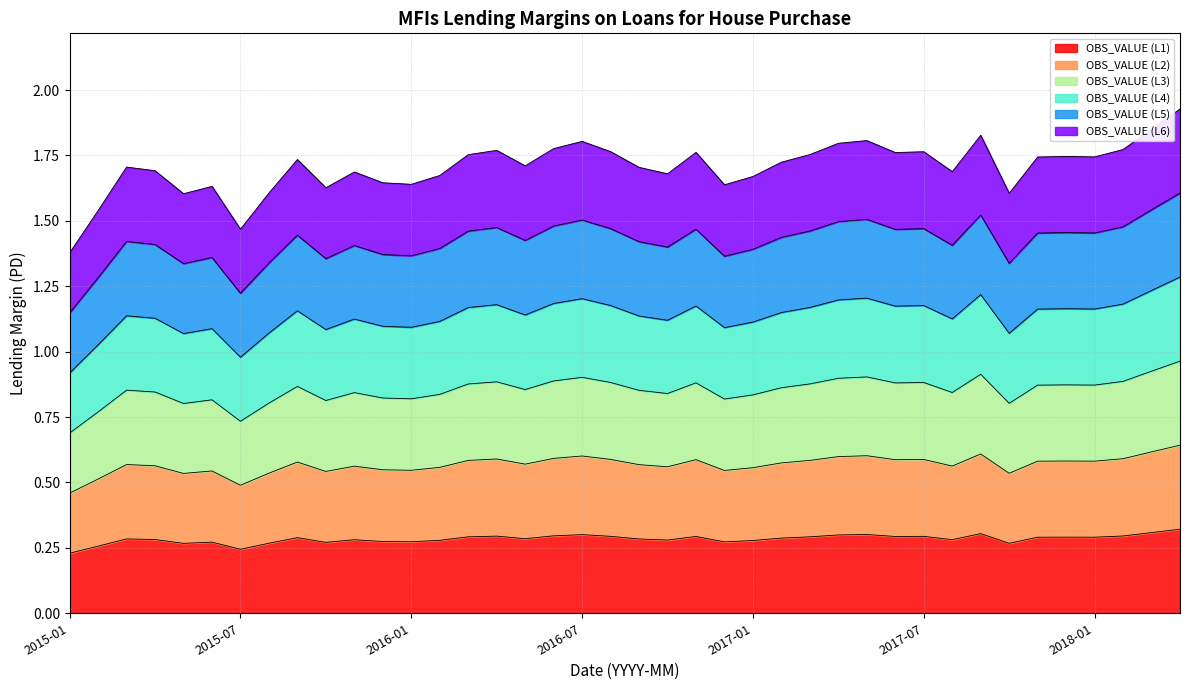

Reading right to left, extract all data points from this chart.

0.3	0.3	0.3	0.3	0.3	0.3	0.3	0.3	0.3	0.3	0.3	0.3	0.3	0.3	0.3	0.3	0.3	0.3	0.3	0.3	0.3	0.3	0.3	0.3	0.3	0.3	0.3	0.3	0.3	0.3	0.3	0.3	0.3	0.2	0.3	0.3	0.3	0.3	0.3	0.2